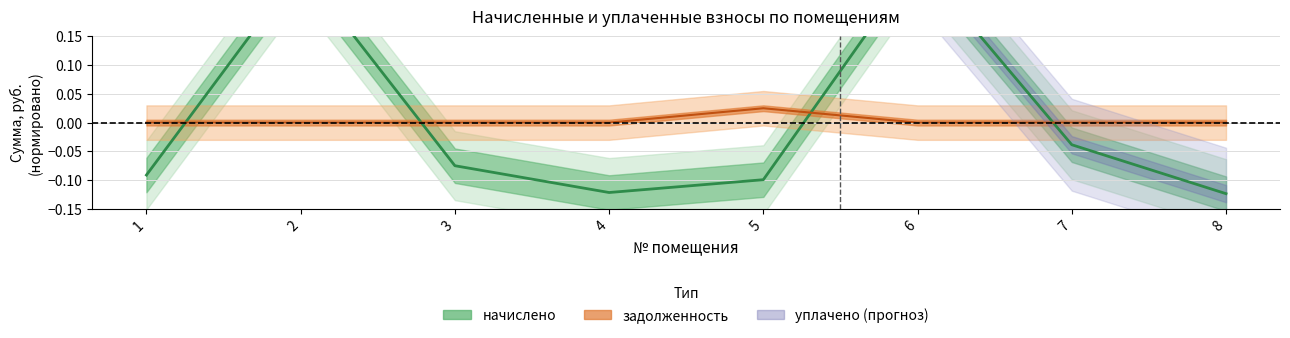

Count the задолженность values in the range 0 to 1.

8